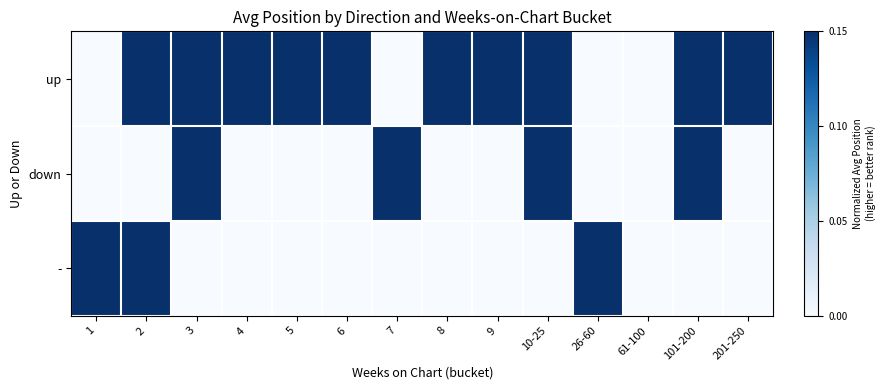

Rank the series by their average value, from highest to lowest.

up, down, -